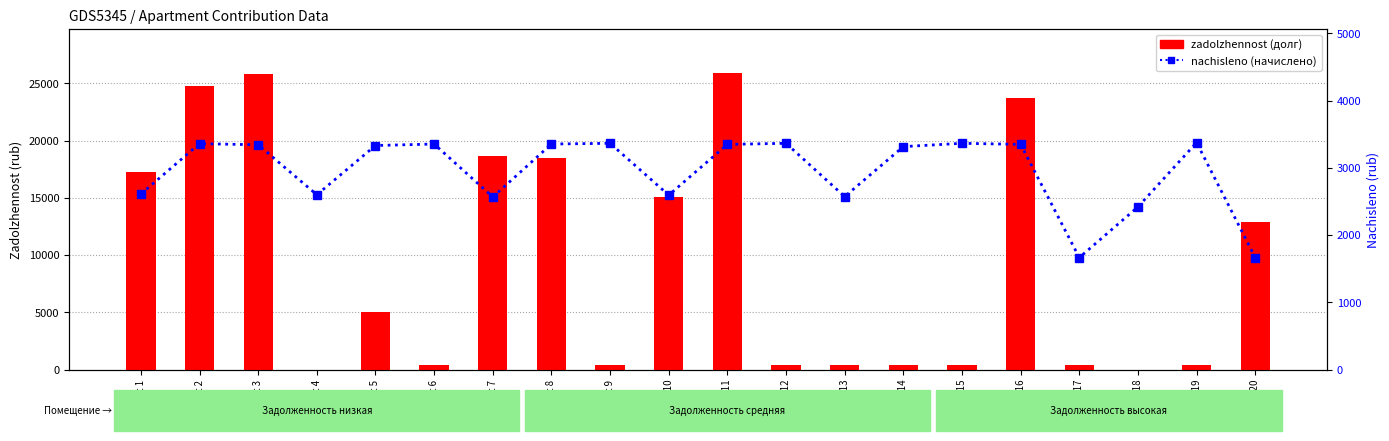

List the labels in order of zadolzhennost value, largest first.

Apt 11, Apt 3, Apt 2, Apt 16, Apt 7, Apt 8, Apt 1, Apt 10, Apt 20, Apt 5, Apt 17, Apt 13, Apt 19, Apt 9, Apt 12, Apt 15, Apt 6, Apt 14, Apt 4, Apt 18